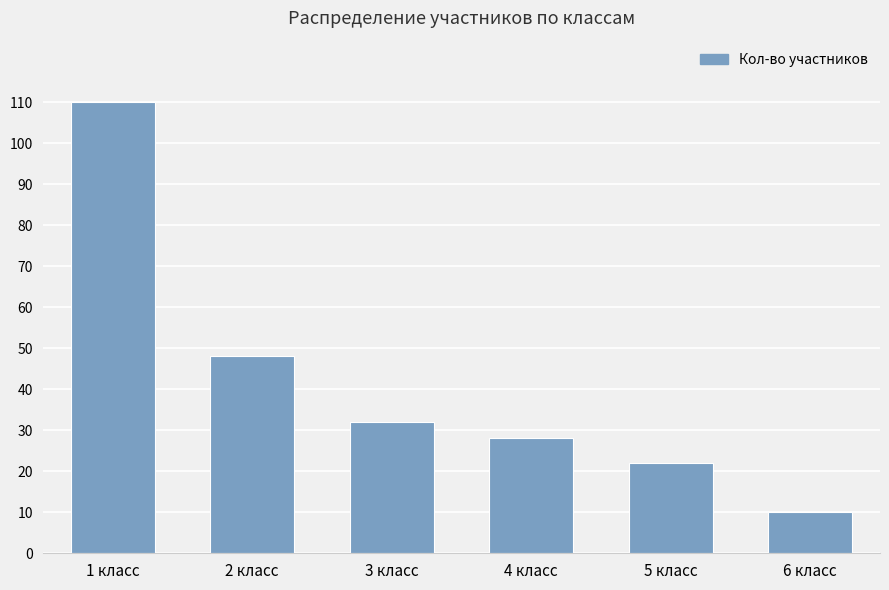

Rank the categories by value from lowest to highest.

6 класс, 5 класс, 4 класс, 3 класс, 2 класс, 1 класс